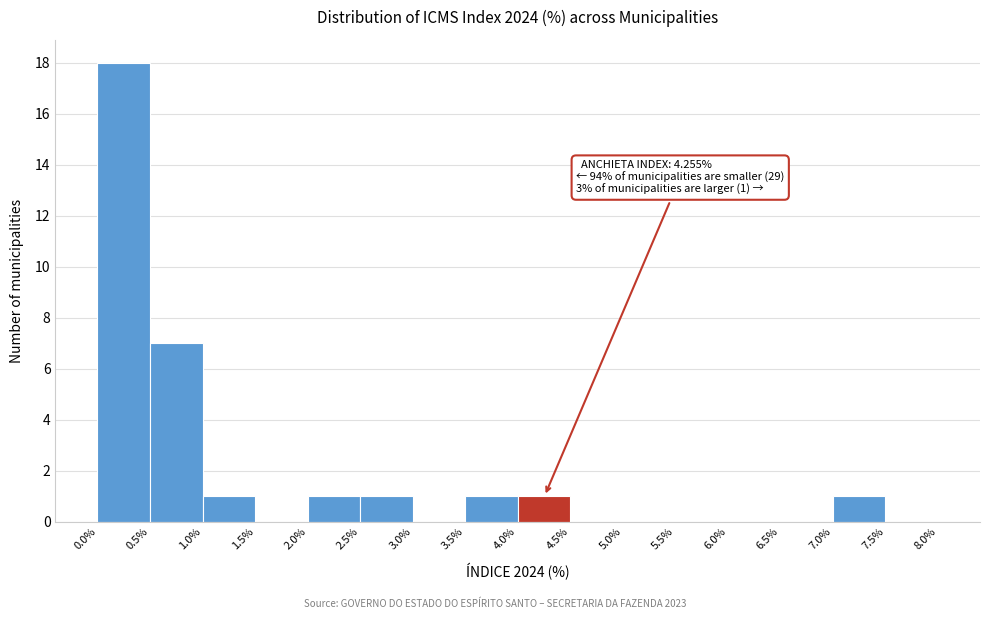

Over which range of the x-axis is the bar tallest?

0.0% to 0.5%